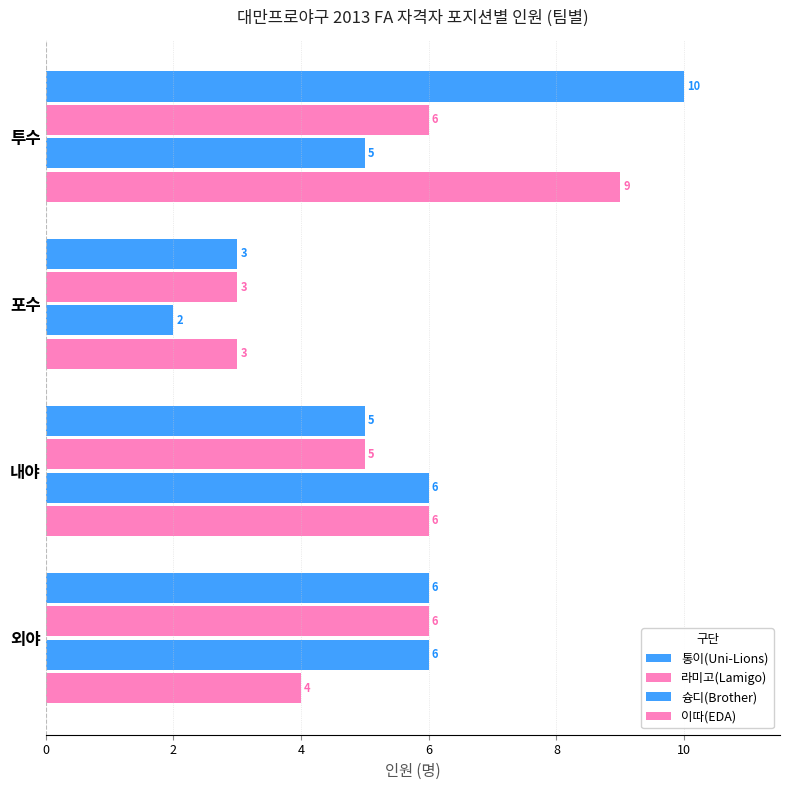

How many series are shown in this chart?

4